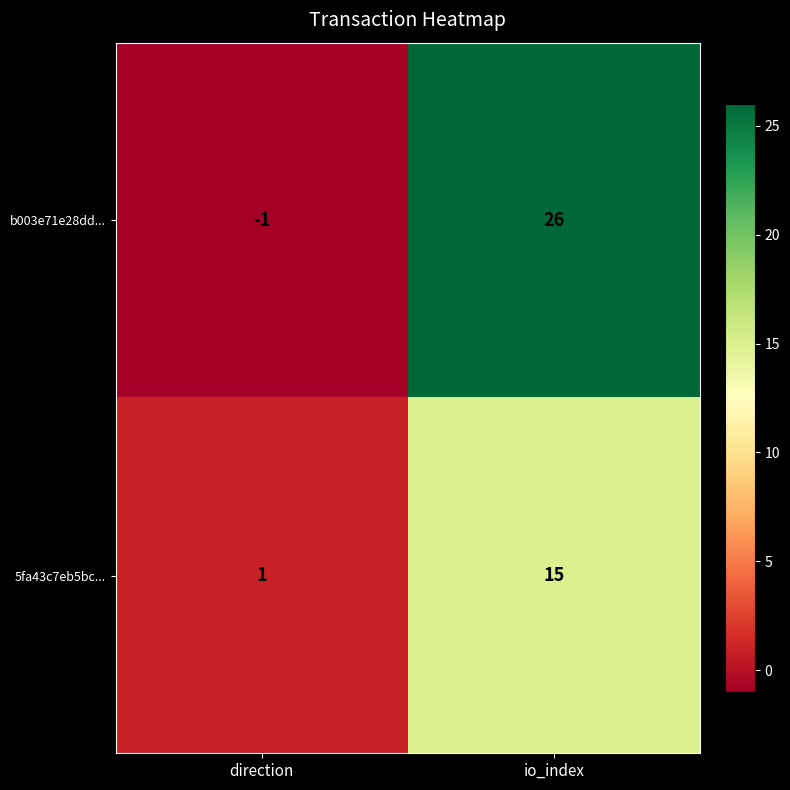

Which series has the largest total across all categories?

b003e71e28dd...